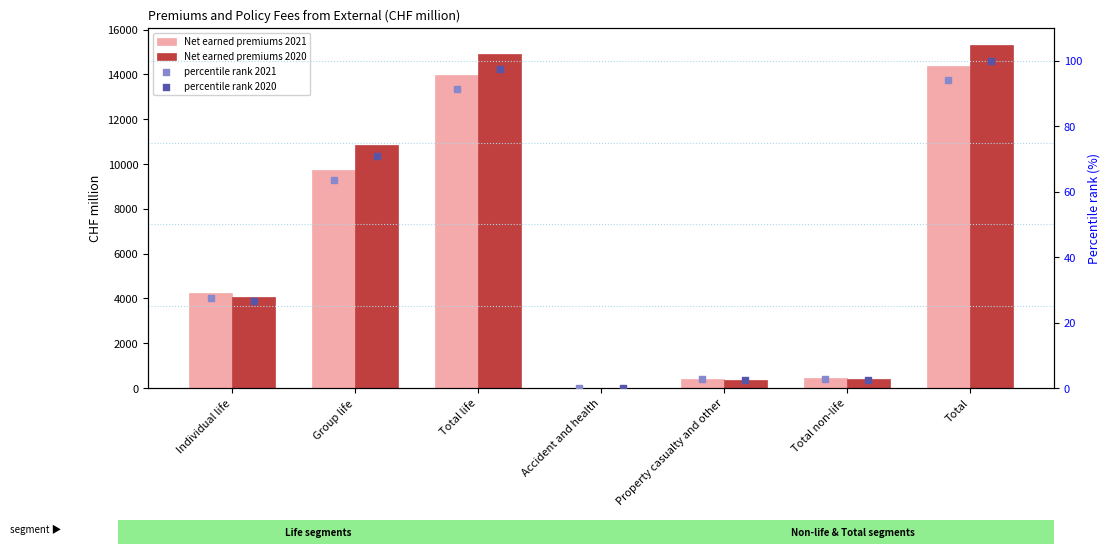

Which series contains the lowest Y value?

percentile rank 2020